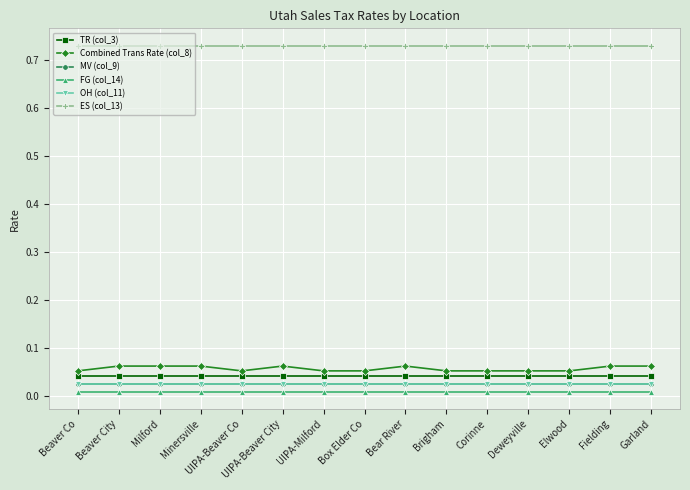

Where is MV (col_9) nearest to the value 0?

Beaver Co